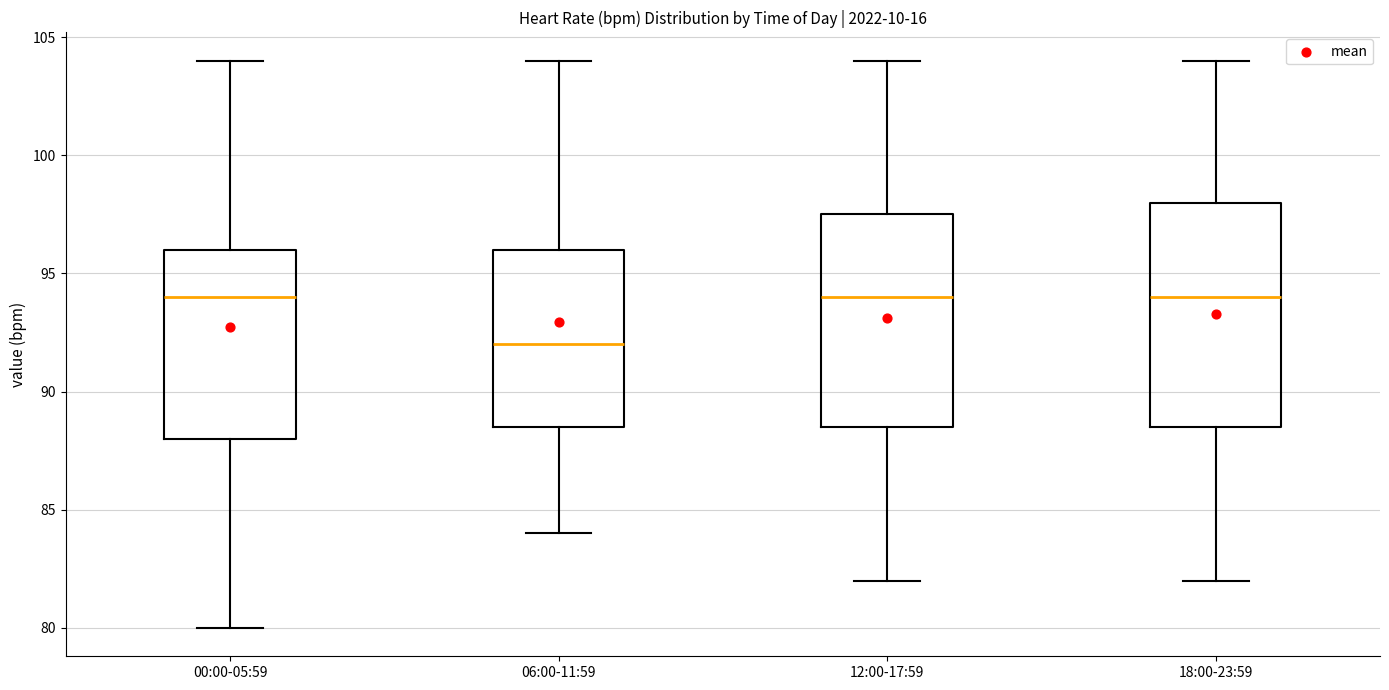

Comparing the boxes themselves (not the whiskers), which one is the tallest?

18:00-23:59